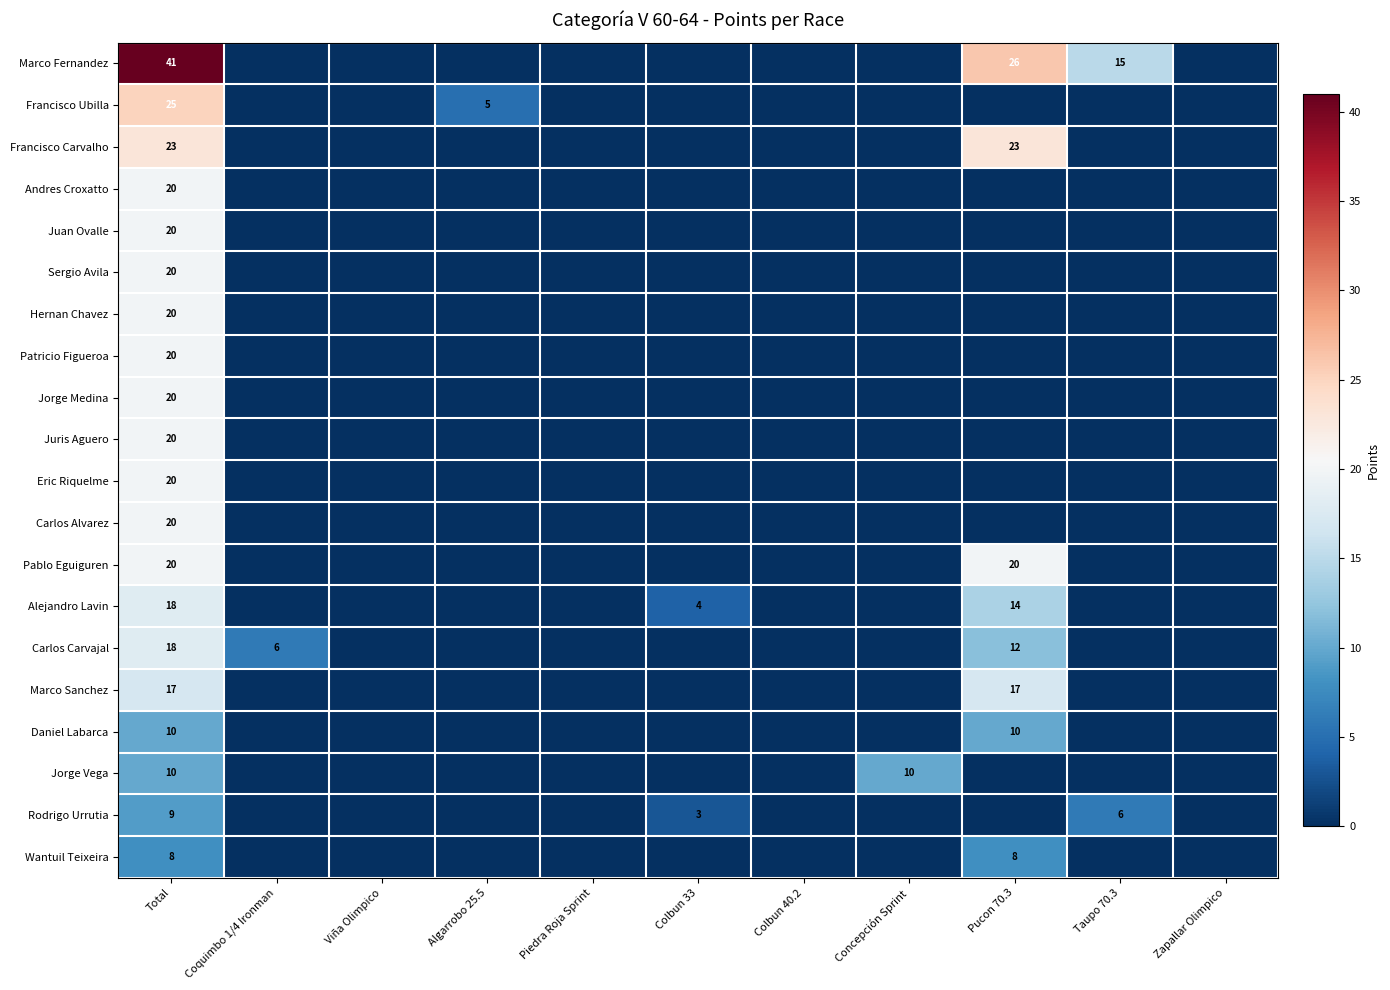

The value of Andres Croxatto at Total is 13. True or false?

False